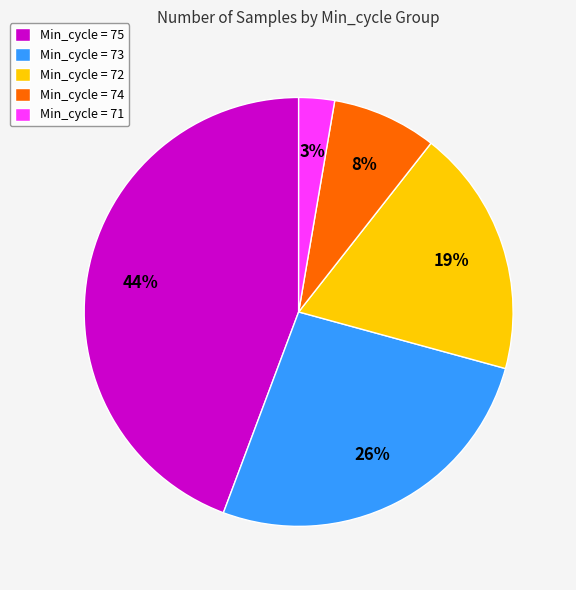

Does Min_cycle = 73 represent more than half of the total?

No